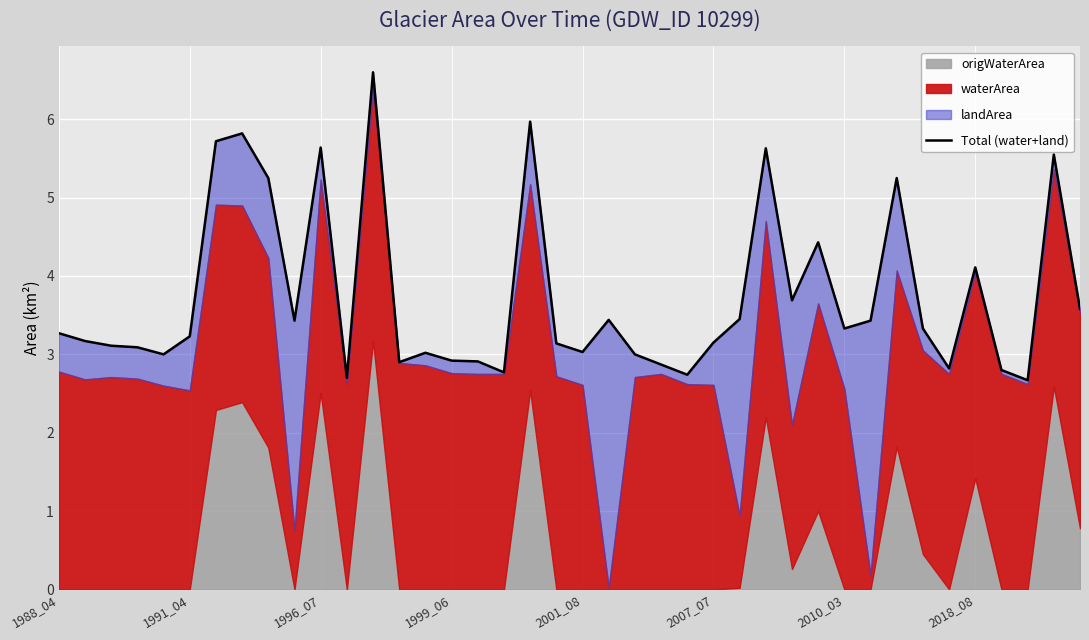

Reading left to right, extract all data points from this chart.

3.3	3.2	3.1	3.1	3.0	3.2	5.7	5.8	5.2	3.4	5.6	2.7	6.6	2.9	3.0	2.9	2.9	2.8	6.0	3.1	3.0	3.4	3.0	2.9	2.7	3.1	3.4	5.6	3.7	4.4	3.3	3.4	5.2	3.3	2.8	4.1	2.8	2.7	5.5	3.6